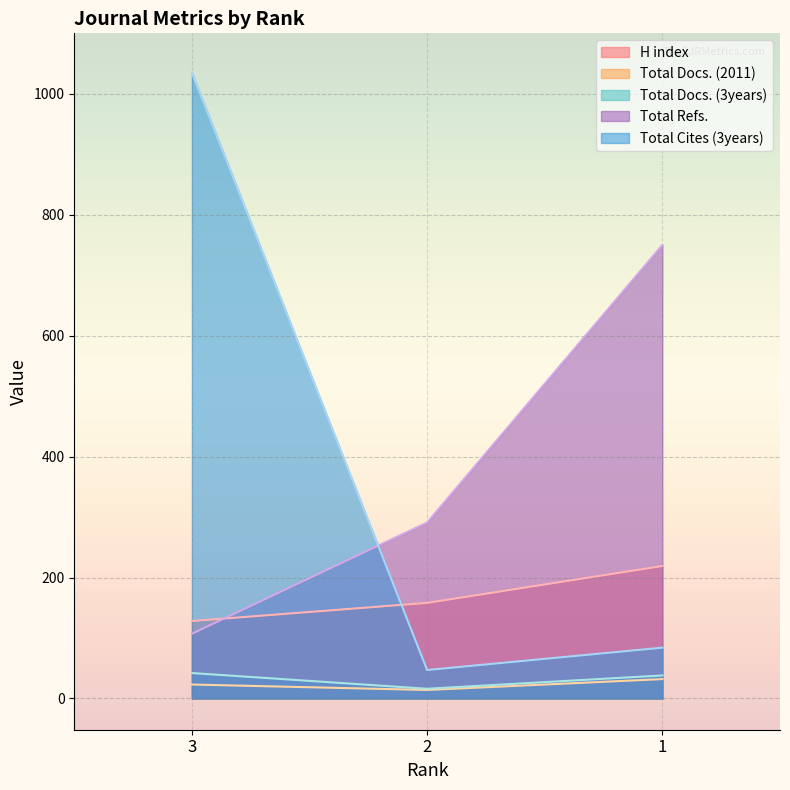

What is the average value of the Total Docs. (2011) series?

23